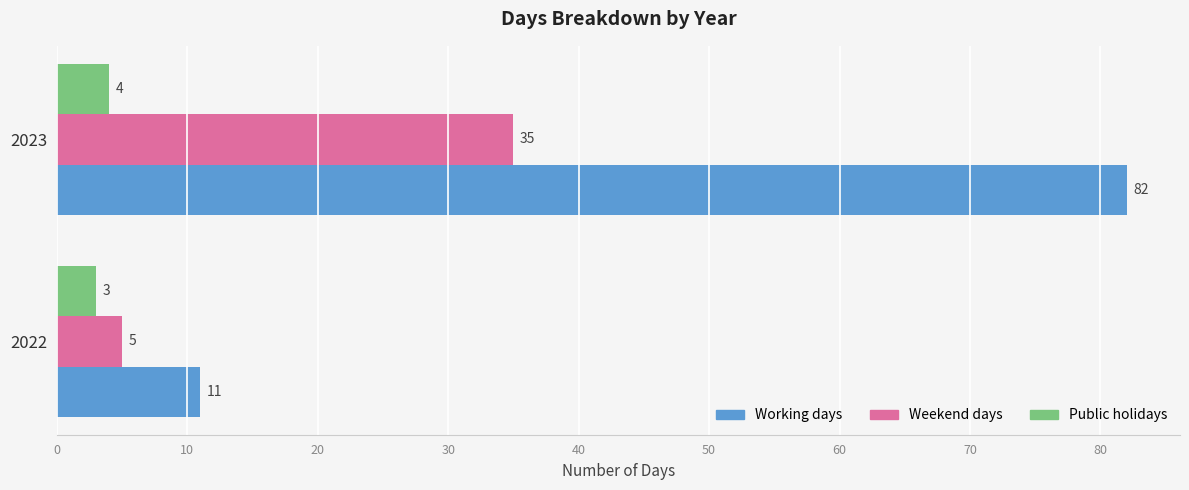

How many data points in Public holidays are less than 4?

1